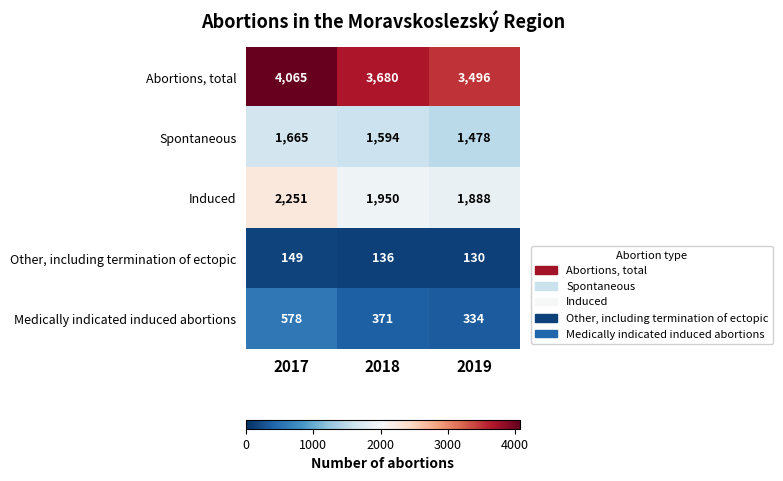

What is the total value across all series at 2018?

7731